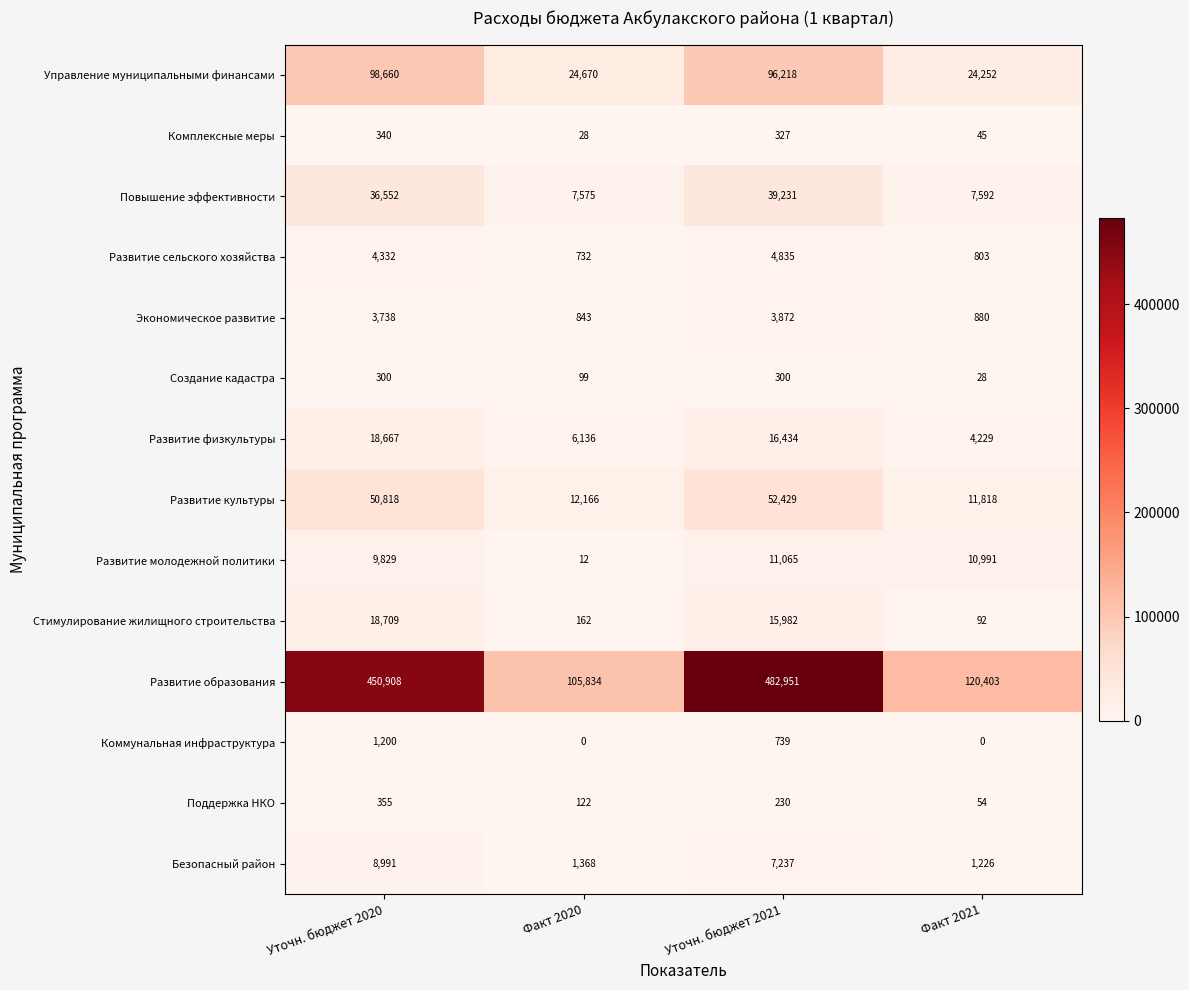

What is the difference between the highest and lowest values at Факт 2021?

120403